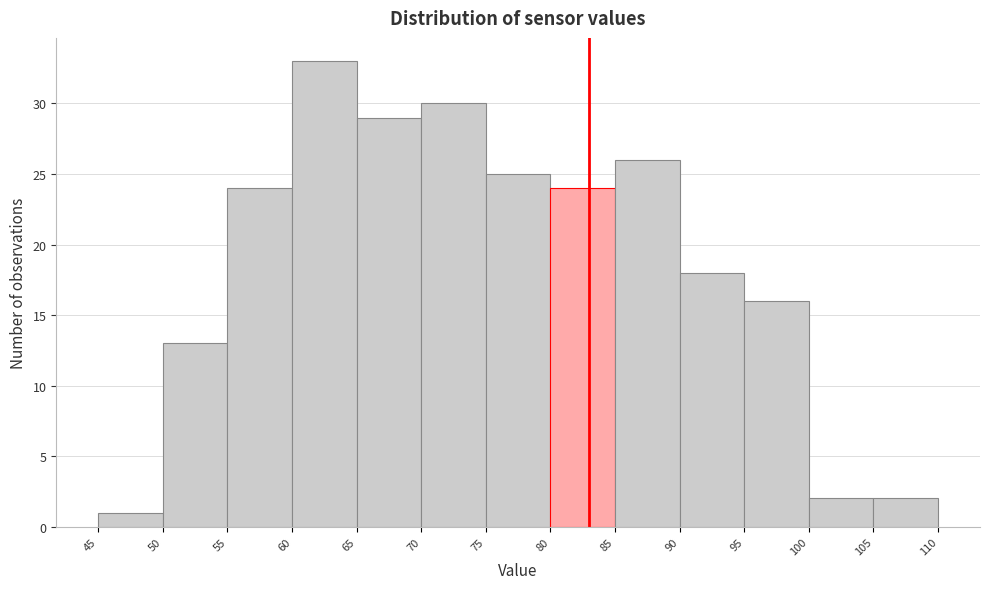

Reading left to right, transcribe this chart: for each bar, give the range it covers on the x-axis and its height. The values are not printed on the chart, so give them approximately, as read against the axis.

45 to 50: 1
50 to 55: 13
55 to 60: 24
60 to 65: 33
65 to 70: 29
70 to 75: 30
75 to 80: 25
80 to 85: 24
85 to 90: 26
90 to 95: 18
95 to 100: 16
100 to 105: 2
105 to 110: 2